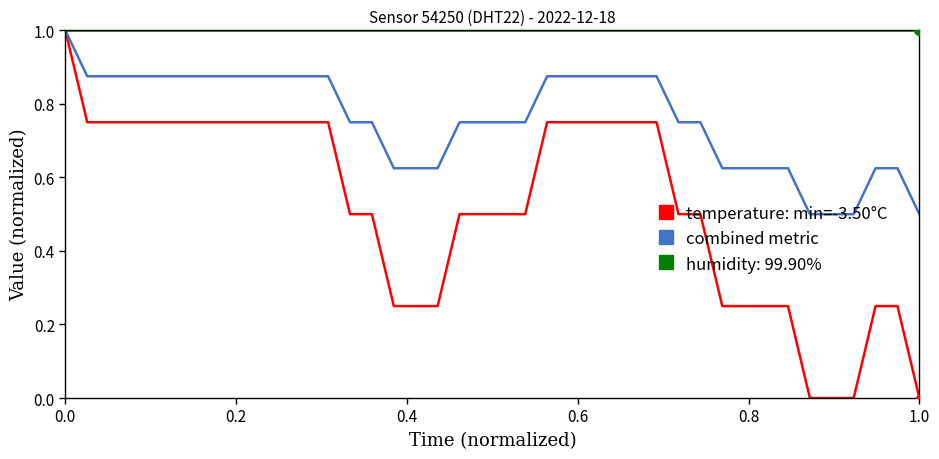

What is the maximum value shown in the chart?

1.0